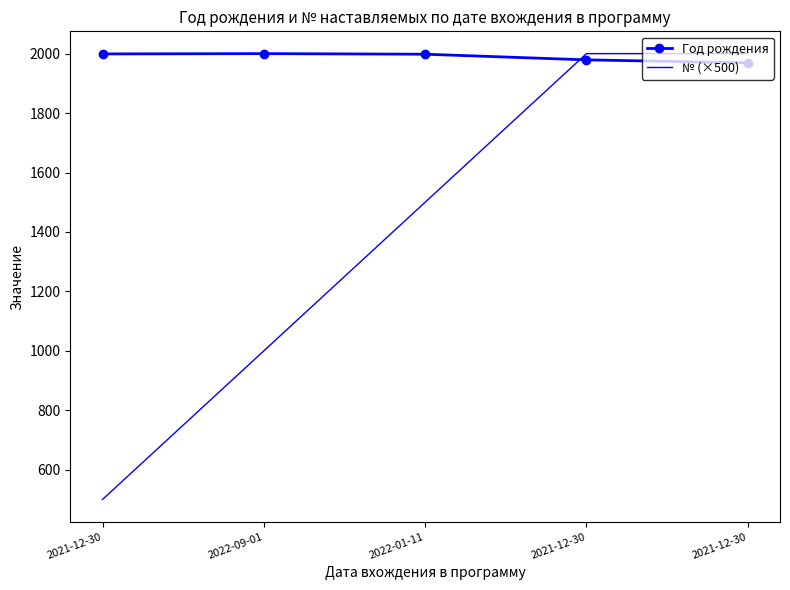

Rank the series by their maximum value, from highest to lowest.

Год рождения, № (×500)